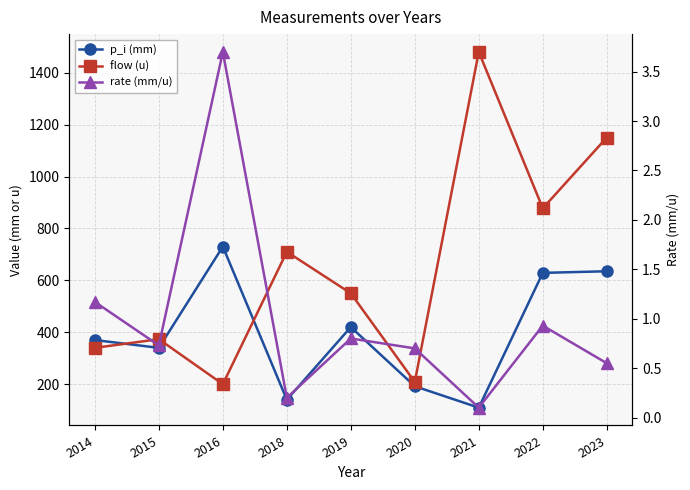

Reading left to right, extract all data points from this chart.

p_i (mm): 370.0	340.0	730.0	140.0	420.0	192.0	109.5	628.8	635.0
flow (u): 340.0	373.3	200.0	710.0	550.0	208.5	1480.0	877.5	1150.0
rate (mm/u): 1.2	0.7	3.7	0.2	0.8	0.7	0.1	0.9	0.6